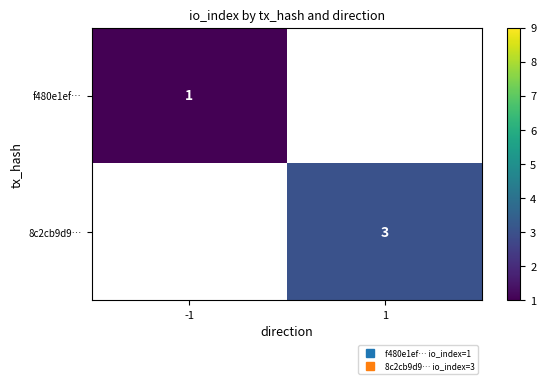

At which category does the chart reach its peak across all series?

1